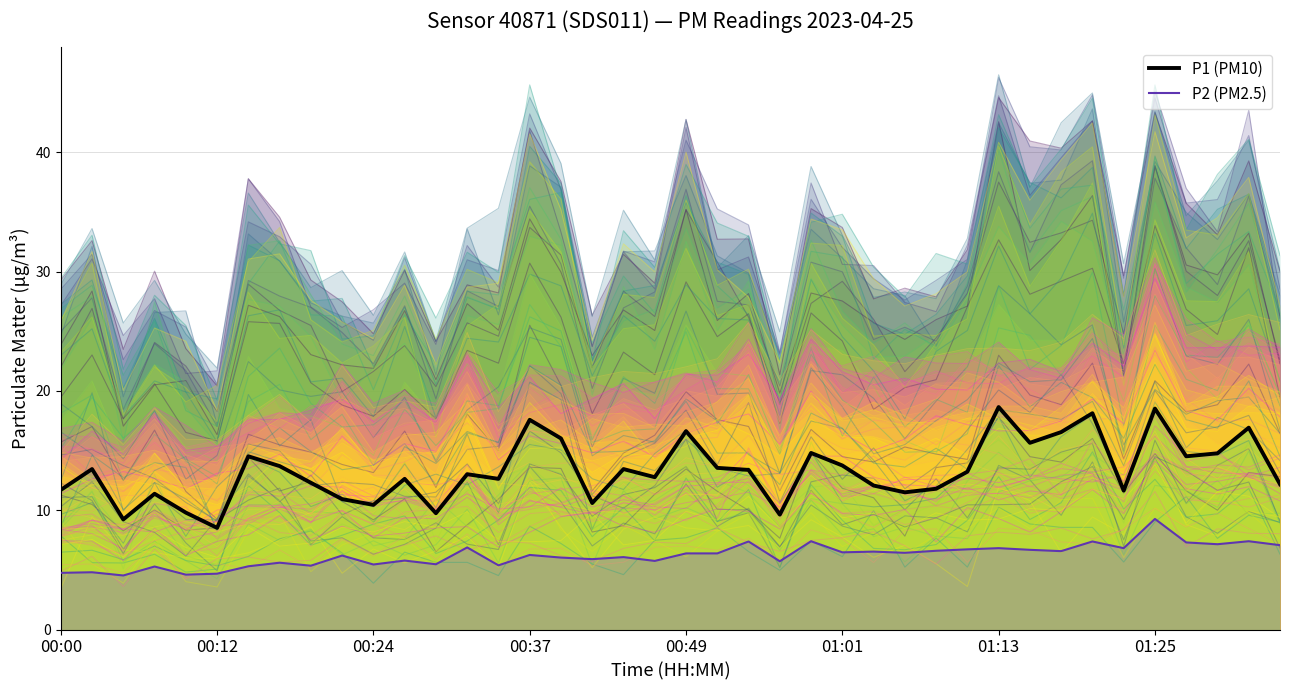

In P2, how many points are higher than both neighbors (excluding endpoints)?

15